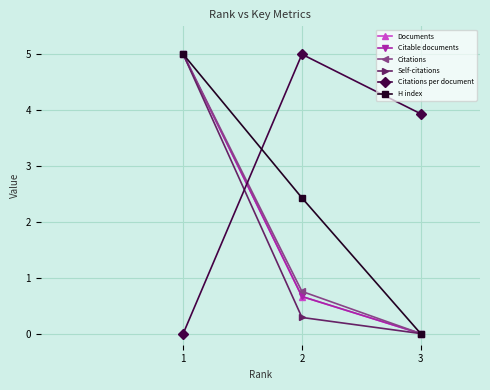

Reading left to right, extract all data points from this chart.

Documents: 1=5.0	2=0.7	3=0.0
Citable documents: 1=5.0	2=0.7	3=0.0
Citations: 1=5.0	2=0.8	3=0.0
Self-citations: 1=5.0	2=0.3	3=0.0
Citations per document: 1=0.0	2=5.0	3=3.9
H index: 1=5.0	2=2.4	3=0.0